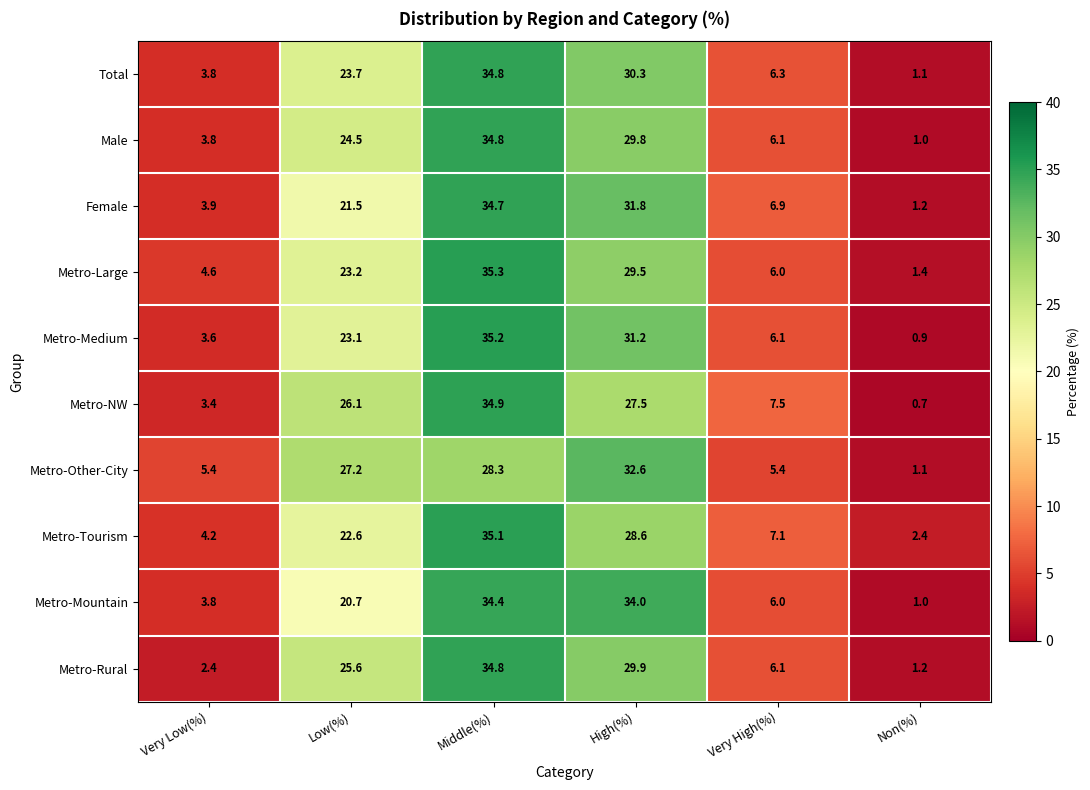

What is the sum of the Metro-Mountain values at High(%) and Non(%)?

35.0